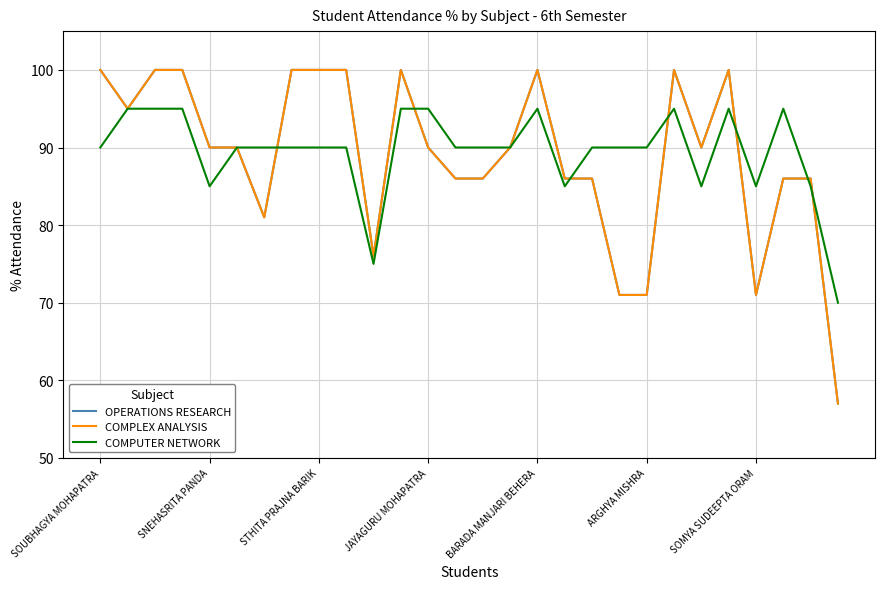

True or false: COMPLEX ANALYSIS and OPERATIONS RESEARCH intersect in this chart.

False